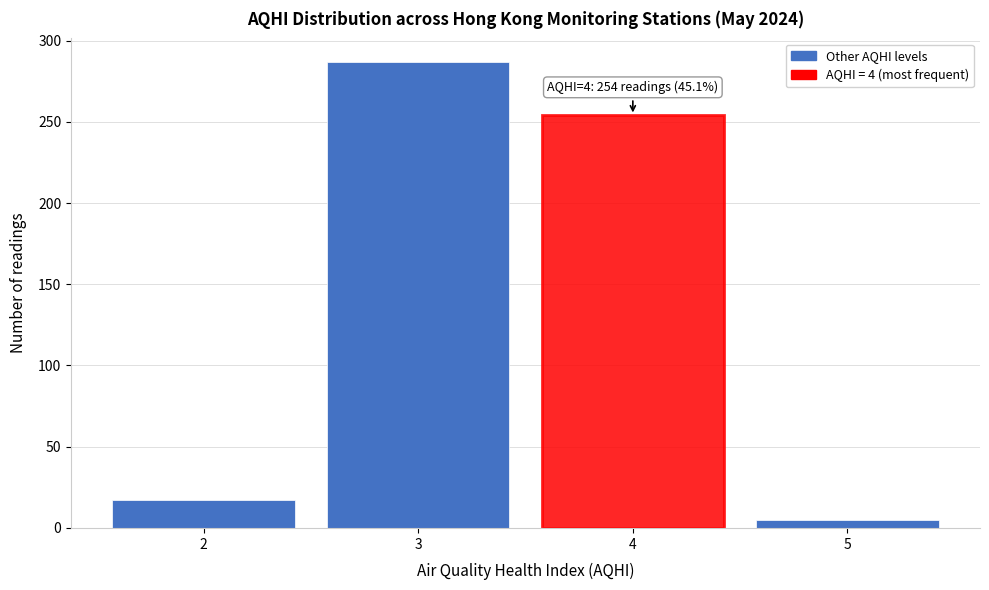

Reading left to right, extract all data points from this chart.

17	287	254	5